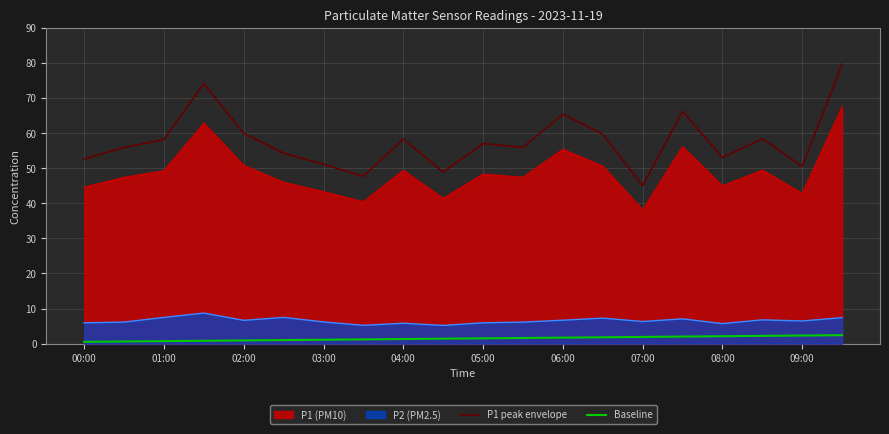

What are all the series names shown in the legend?

P1 (PM10), P2 (PM2.5), P1 peak envelope, Baseline